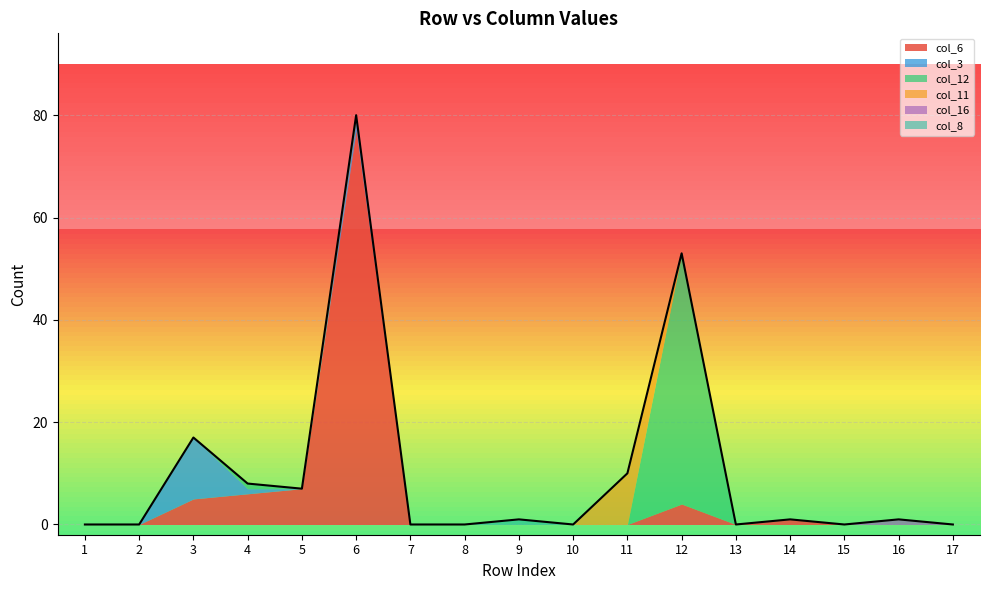

Reading left to right, what are all the values shown in this chart?

col_6: 1=0	2=0	3=5	4=6	5=7	6=77	7=0	8=0	9=0	10=0	11=0	12=4	13=0	14=1	15=0	16=0	17=0
col_3: 1=0	2=0	3=12	4=1	5=0	6=2	7=0	8=0	9=0	10=0	11=0	12=0	13=0	14=0	15=0	16=0	17=0
col_12: 1=0	2=0	3=0	4=1	5=0	6=1	7=0	8=0	9=0	10=0	11=0	12=49	13=0	14=0	15=0	16=0	17=0
col_11: 1=0	2=0	3=0	4=0	5=0	6=0	7=0	8=0	9=0	10=0	11=10	12=0	13=0	14=0	15=0	16=0	17=0
col_16: 1=0	2=0	3=0	4=0	5=0	6=0	7=0	8=0	9=0	10=0	11=0	12=0	13=0	14=0	15=0	16=1	17=0
col_8: 1=0	2=0	3=0	4=0	5=0	6=0	7=0	8=0	9=1	10=0	11=0	12=0	13=0	14=0	15=0	16=0	17=0